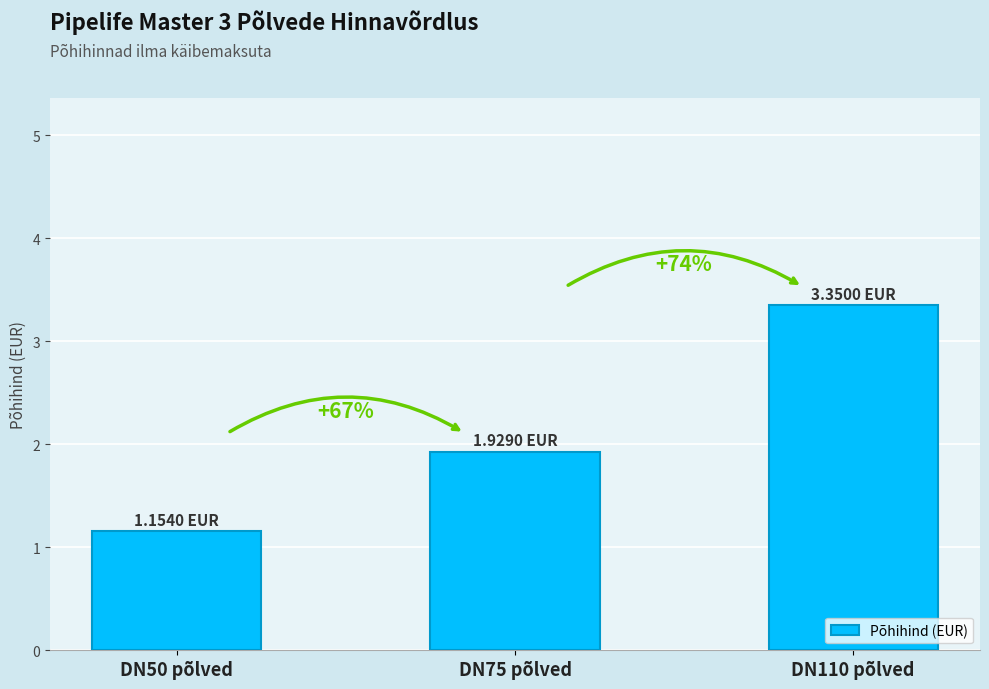

What is the change in value from DN50 põlved to DN110 põlved?

+2.2